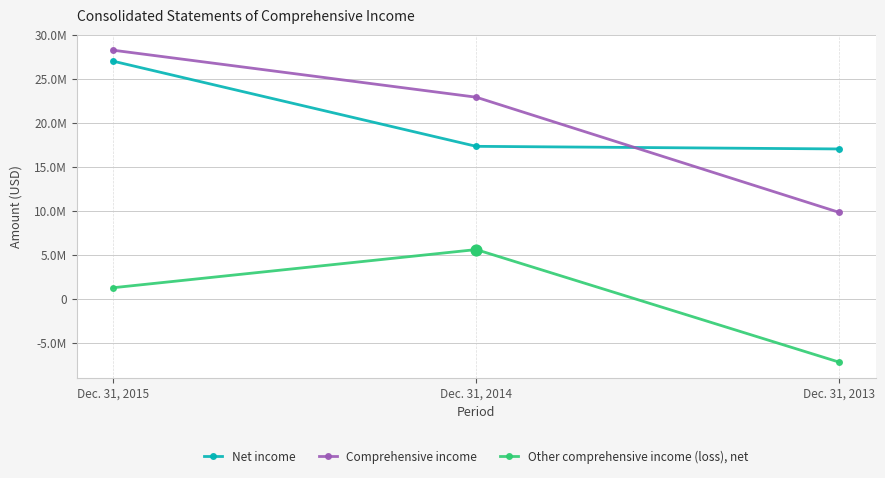

What is the total value across all series at Dec. 31, 2013?

19620000